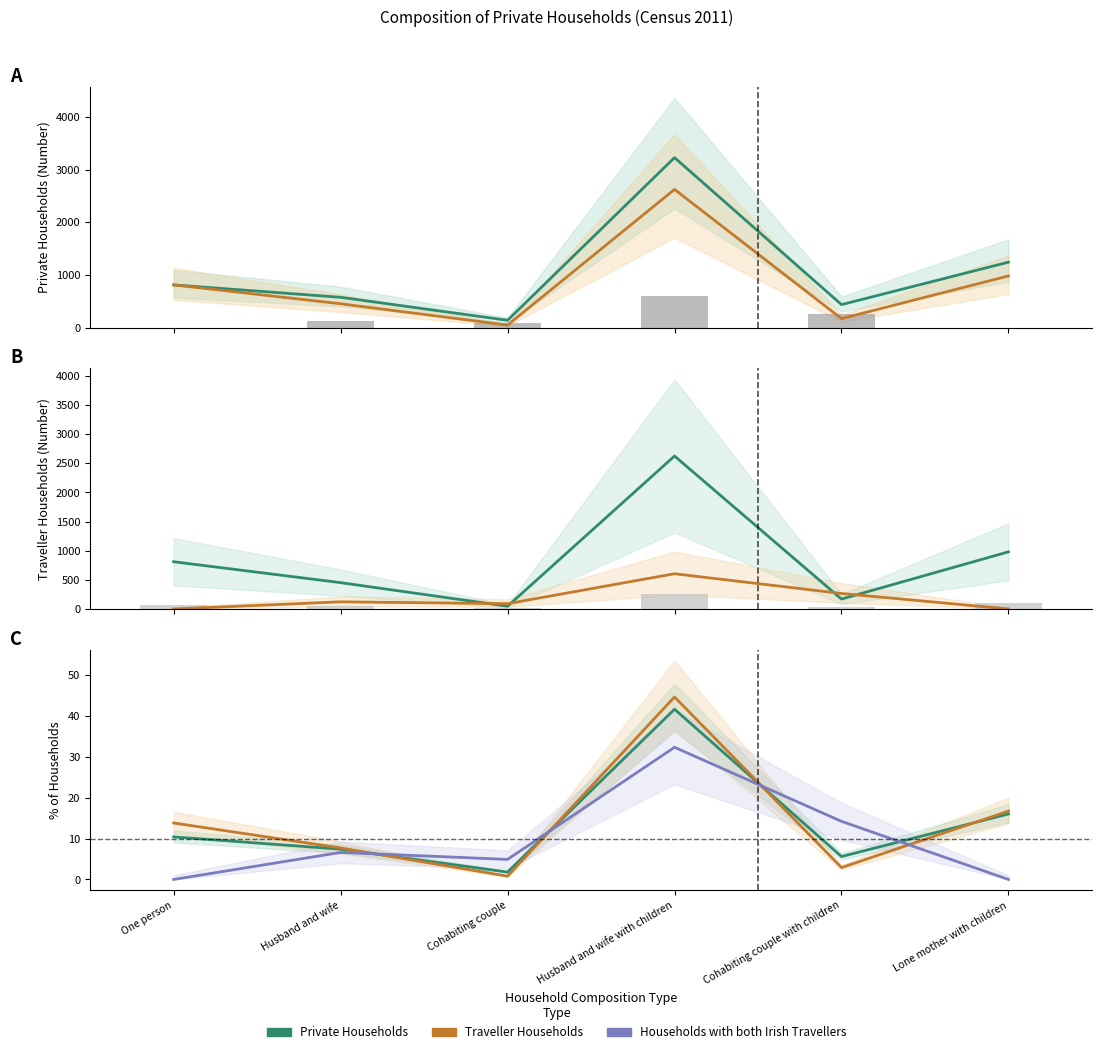

What is the value of the Traveller Households bar at the 4th from the left?

2626